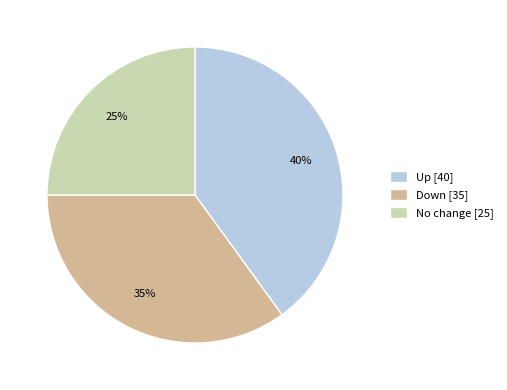

Rank the categories by value from lowest to highest.

No change [25], Down [35], Up [40]